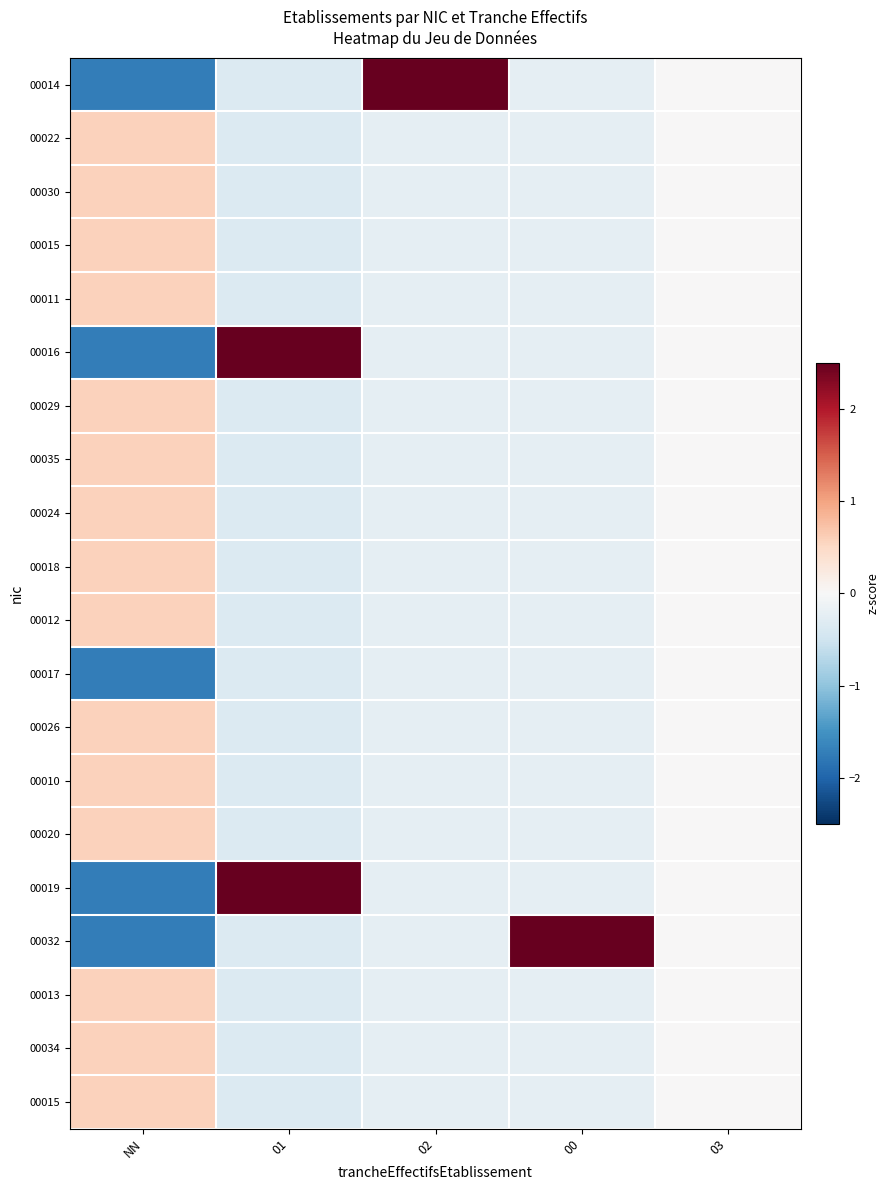

What is the spread (max minus min) of values at 00?

4.6